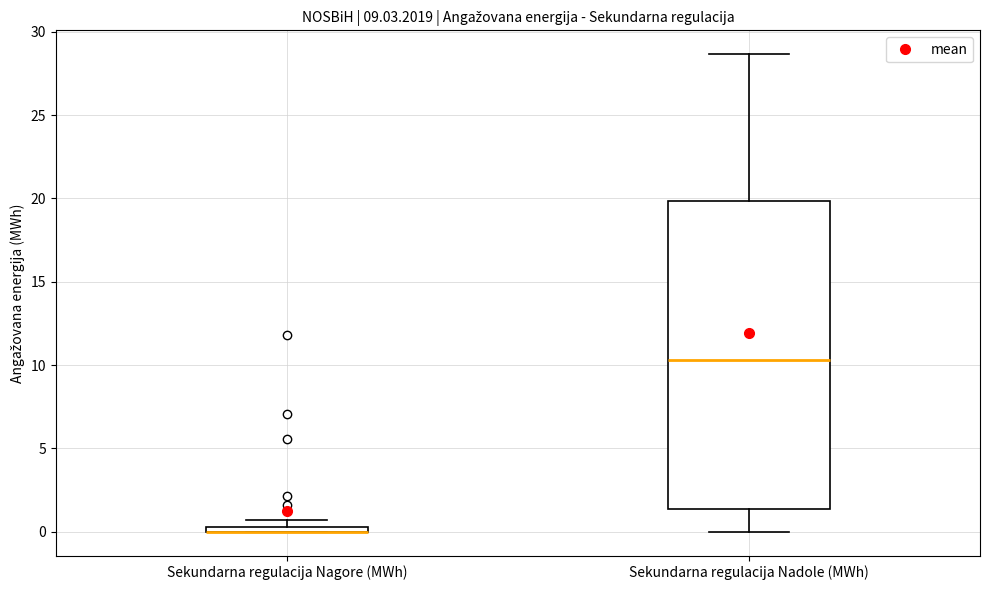

Where is the upper edge of the box for Sekundarna regulacija Nagore (MWh) on the y-axis? The values are not printed on the chart, so give them approximately, as read against the axis.

0.5